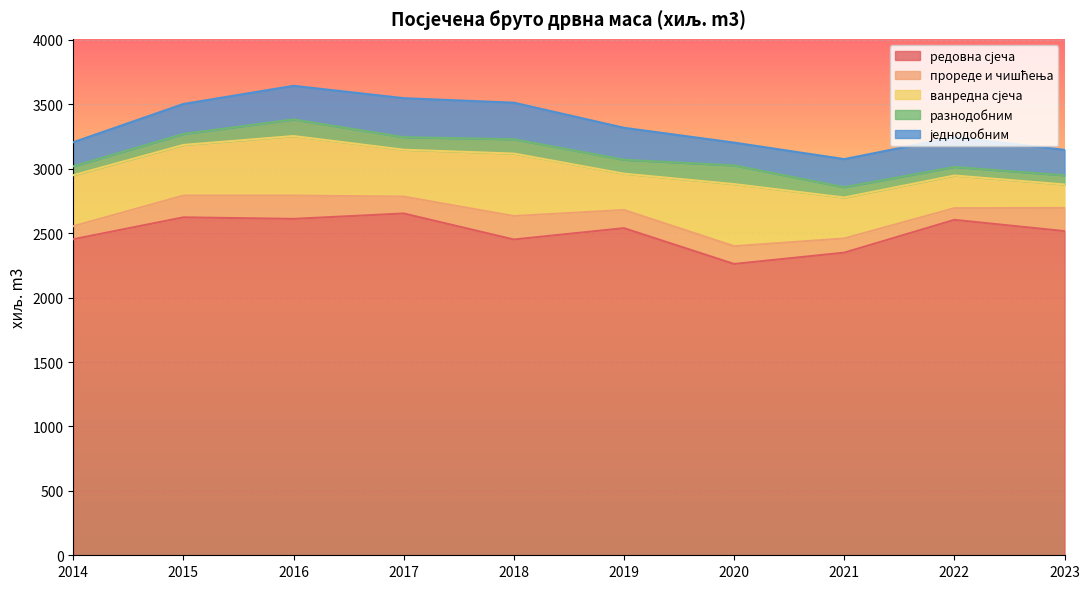

The разнодобним series shows 39.9 at 2023. True or false?

False